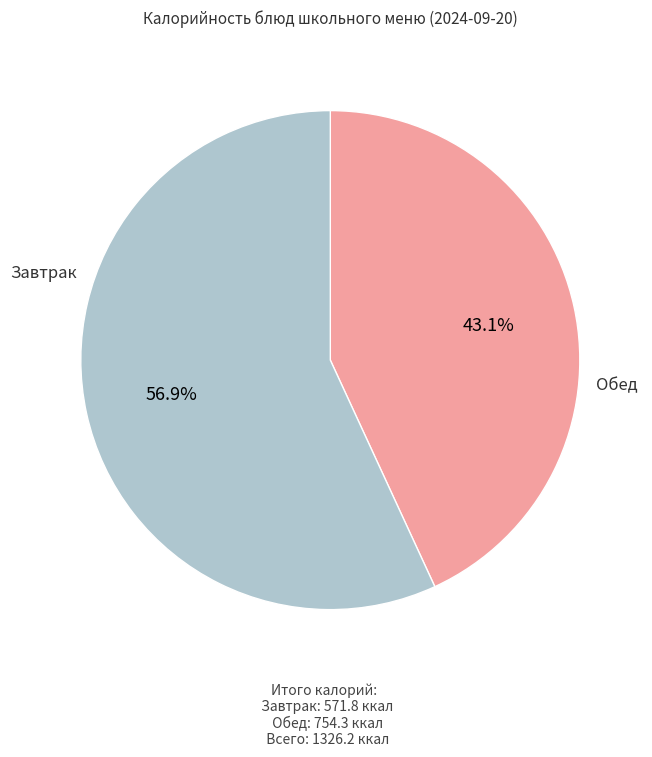

Is there a majority slice in this chart?

Yes